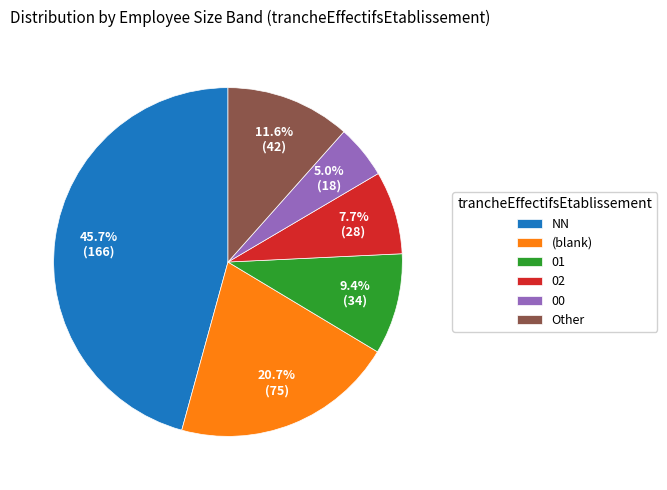

To the nearest percent, what is the difference between the largest and smallest slice percentages?

41%